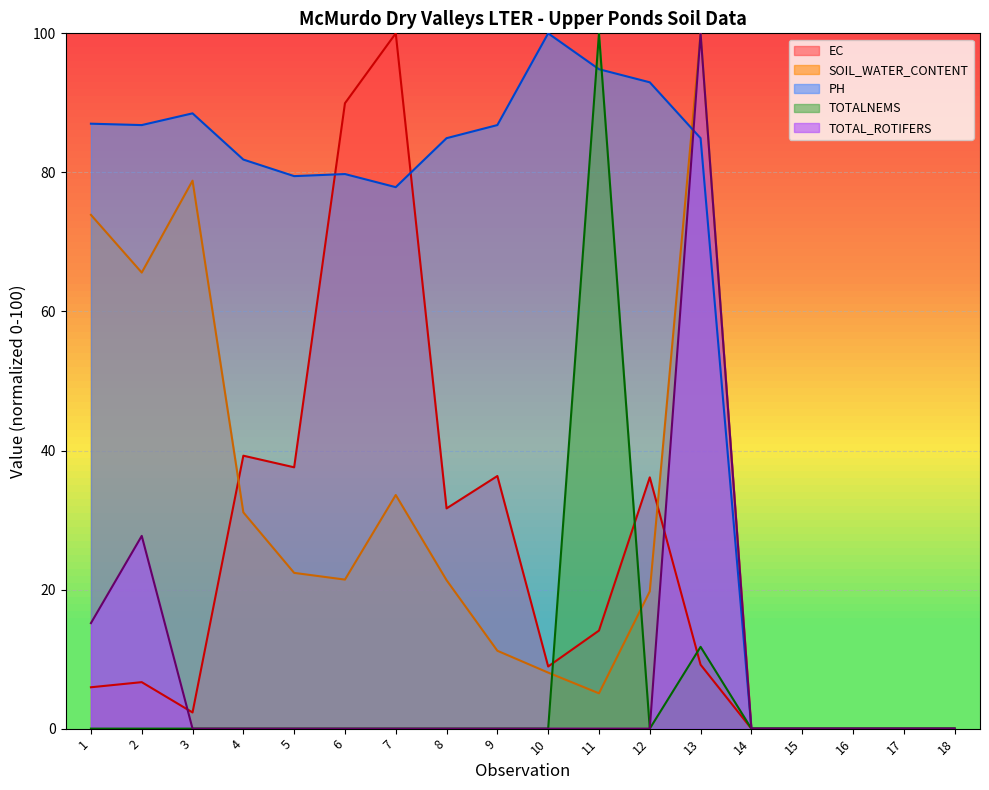

What is the total value across all series at 6?

191.1